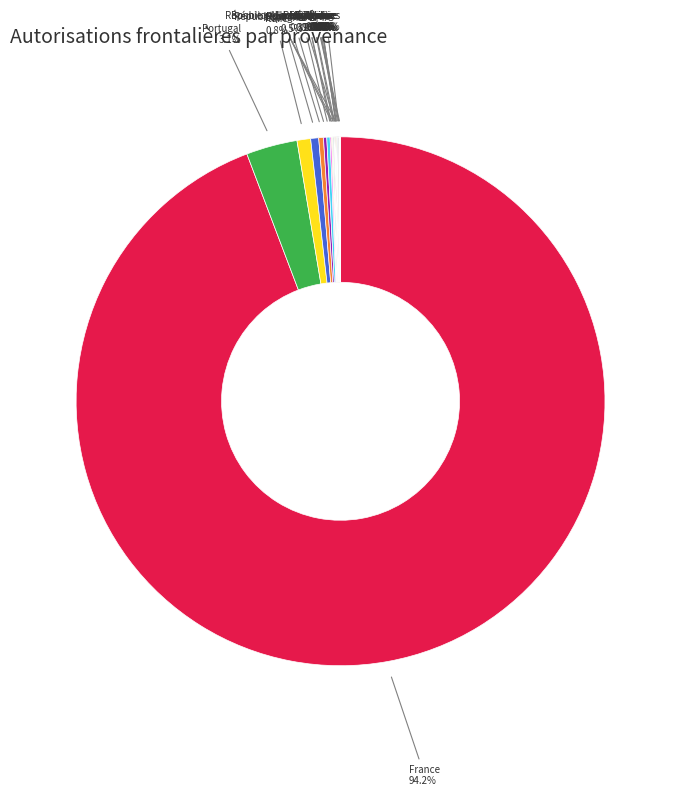

What is the largest slice in the pie chart?

France